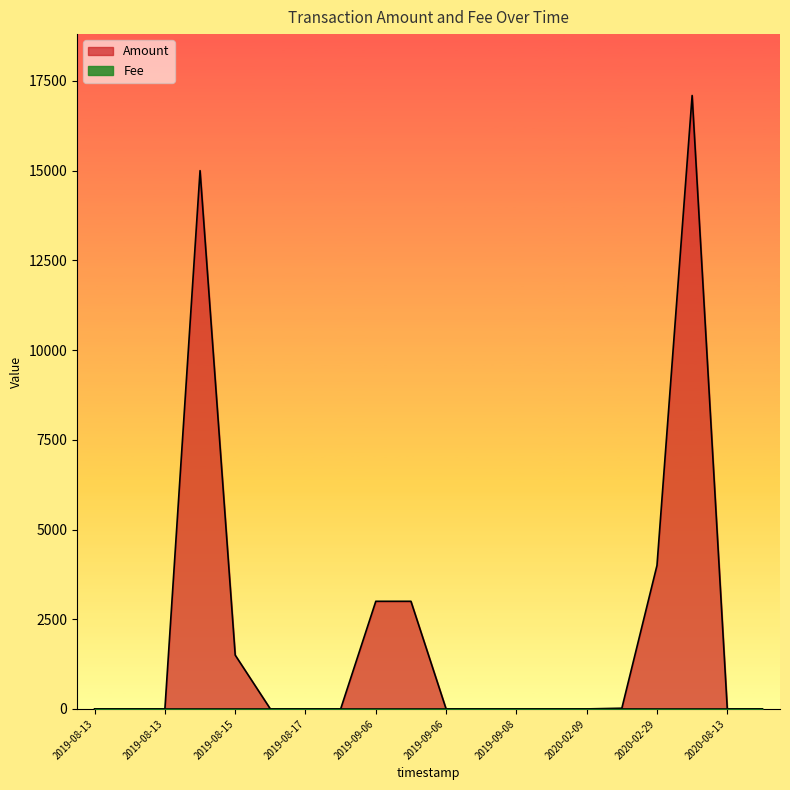

Which series changed the most between 2019-08-13 and 2019-08-13?

Amount